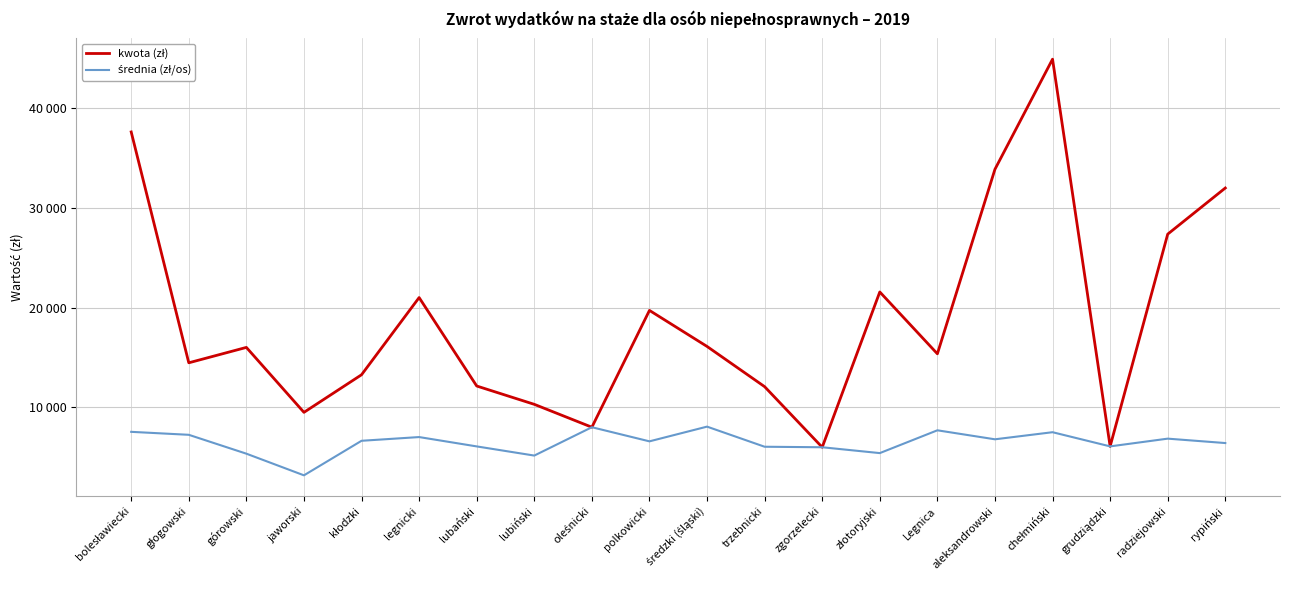

Is this an area chart (filled region under the line)?

No